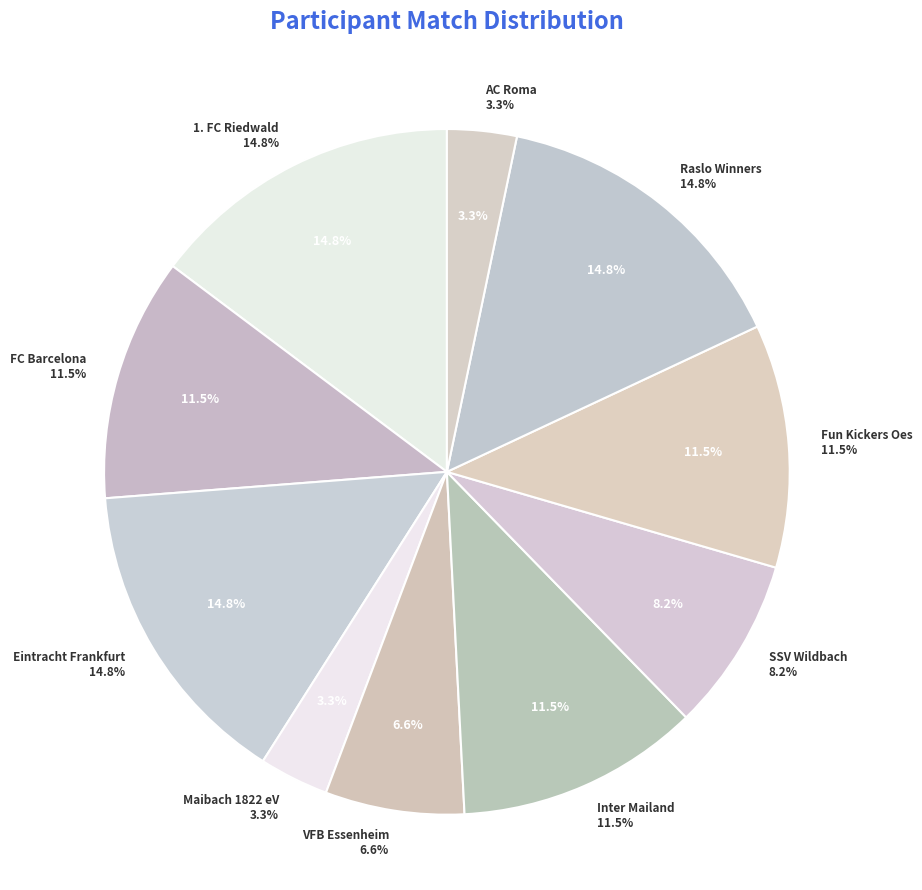

Does Inter Mailand represent more than half of the total?

No